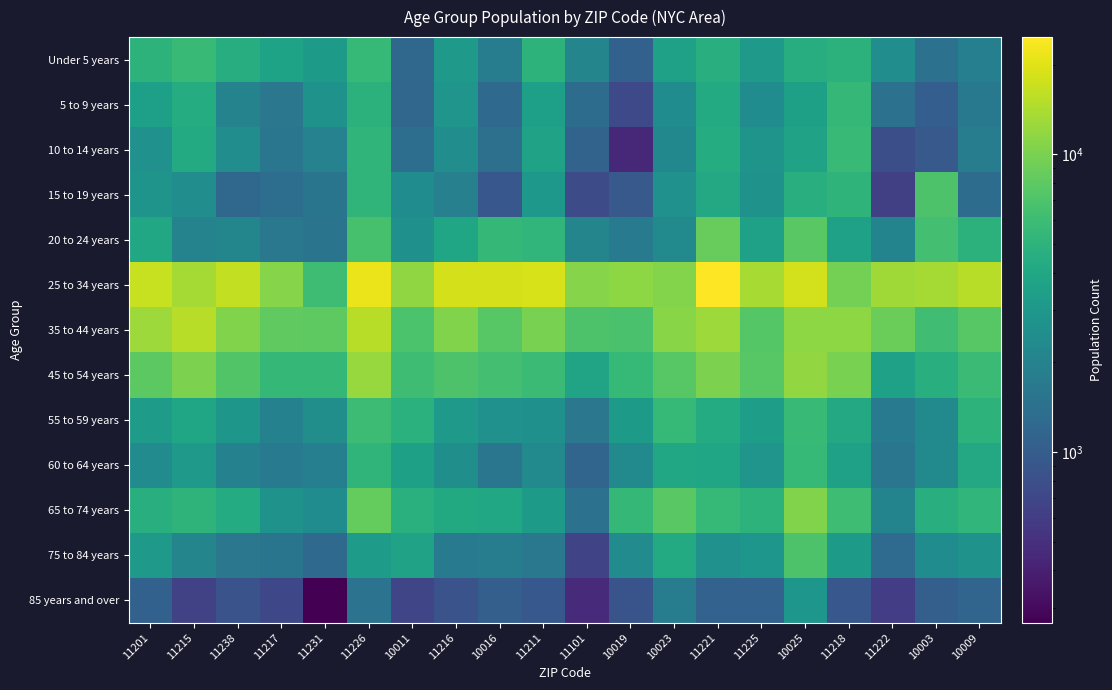

Reading left to right, list all the values displayed in this chart.

Under 5 years: 11201=4950	11215=5712	11238=4452	11217=3694	11231=3167	11226=5566	10011=1209	11216=3107	10016=1798	11211=4961	11101=2111	10019=1099	10023=3548	11221=4616	11225=3053	10025=4499	11218=4931	11222=2443	10003=1440	10009=1896
5 to 9 years: 11201=3421	11215=4381	11238=2038	11217=1617	11231=2715	11226=4878	10011=1200	11216=2829	10016=1261	11211=3419	11101=1329	10019=728	10023=2435	11221=4278	11225=2400	10025=3510	11218=5473	11222=1447	10003=1034	10009=1658
10 to 14 years: 11201=2650	11215=4221	11238=2441	11217=1593	11231=1990	11226=5186	10011=1364	11216=2468	10016=1410	11211=3611	11101=1124	10019=442	10023=2196	11221=4439	11225=2782	10025=3608	11218=5641	11222=793	10003=953	10009=1835
15 to 19 years: 11201=2792	11215=2465	11238=1218	11217=1363	11231=1546	11226=5199	10011=2418	11216=1924	10016=914	11211=2977	11101=762	10019=954	10023=2627	11221=4080	11225=2690	10025=4663	11218=5092	11222=628	10003=7013	10009=1322
20 to 24 years: 11201=3972	11215=2033	11238=2136	11217=1649	11231=1524	11226=6613	10011=2575	11216=3851	10016=5486	11211=5240	11101=2080	10019=1739	10023=2283	11221=8694	11225=3573	10025=7780	11218=3536	11222=2045	10003=6344	10009=4892
25 to 34 years: 11201=16871	11215=13350	11238=16300	11217=10785	11231=6061	11226=21657	10011=11706	11216=18331	10016=18445	11211=18837	11101=10807	10019=11441	10023=10603	11221=24749	11225=13762	10025=18093	11218=9530	11222=12961	10003=13527	10009=15224
35 to 44 years: 11201=12739	11215=15089	11238=10472	11217=8199	11231=8015	11226=15203	10011=6899	11216=10497	10016=7657	11211=10035	11101=6926	10019=6753	10023=11058	11221=12690	11225=7483	10025=11472	11218=11393	11222=9015	10003=6128	10009=7604
45 to 54 years: 11201=7975	11215=10052	11238=7250	11217=5458	11231=5489	11226=12377	10011=6029	11216=7010	10016=6338	11211=5873	11101=3745	10019=5517	10023=7580	11221=10143	11225=7637	10025=11897	11218=9976	11222=3551	10003=4686	10009=5804
55 to 59 years: 11201=3283	11215=3837	11238=2954	11217=1940	11231=2524	11226=5954	10011=4814	11216=3045	10016=2619	11211=2583	11101=1622	10019=3140	10023=5557	11221=4344	11225=3306	10025=5644	11218=4113	11222=1717	10003=2350	10009=4957
60 to 64 years: 11201=2357	11215=3018	11238=1946	11217=1757	11231=1876	11226=5185	10011=3523	11216=2561	10016=1573	11211=2288	11101=1168	10019=2273	10023=4044	11221=3910	11225=2840	10025=5521	11218=3569	11222=1578	10003=2274	10009=4078
65 to 74 years: 11201=4616	11215=5108	11238=4366	11217=2711	11231=2399	11226=8521	10011=4750	11216=4181	10016=3975	11211=3135	11101=1474	10019=5441	10023=7721	11221=5543	11225=4970	10025=10460	11218=6012	11222=2046	10003=4647	10009=5226
75 to 84 years: 11201=3048	11215=2095	11238=1616	11217=1560	11231=1256	11226=3224	10011=3599	11216=1724	10016=1833	11211=1629	11101=677	10019=2376	10023=4224	11221=2643	11225=2877	10025=6955	11218=3146	11222=1301	10003=2425	10009=2745
85 years and over: 11201=1081	11215=653	11238=858	11217=719	11231=267	11226=1490	10011=686	11216=845	10016=1060	11211=923	11101=454	10019=863	10023=1830	11221=1107	11225=1103	10025=2886	11218=906	11222=612	10003=1056	10009=1177